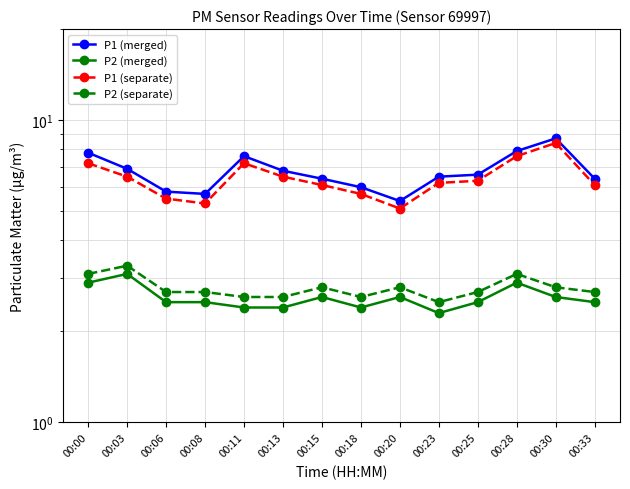

What is the difference between the second highest and second lowest values in the P1 (separate) series?

2.3